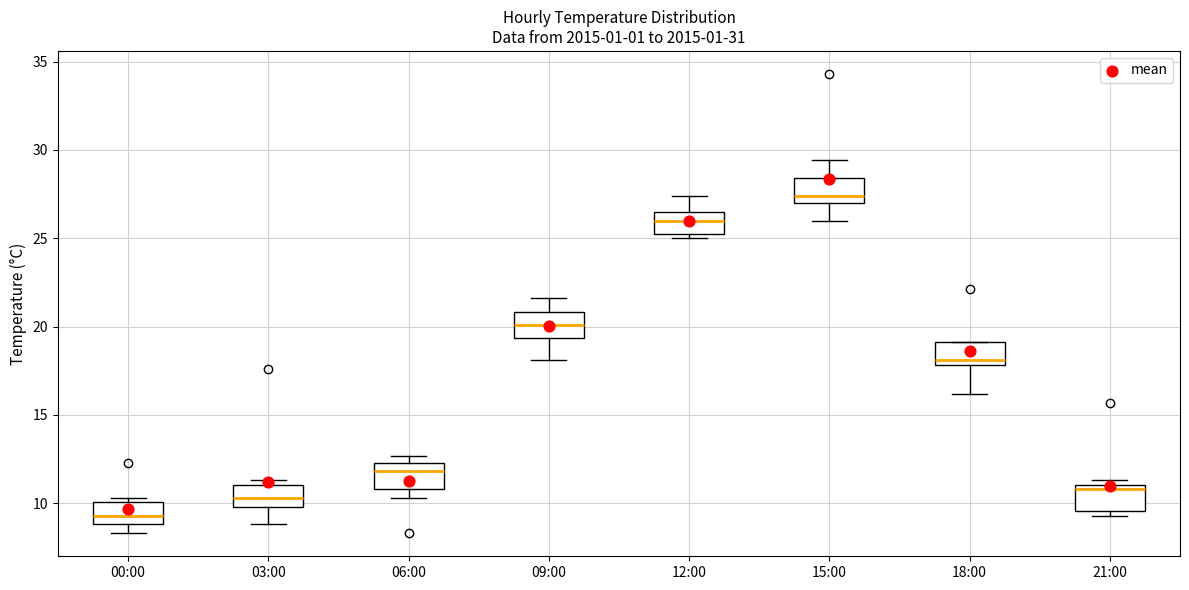

Where is the lower edge of the box for 03:00 on the y-axis? The values are not printed on the chart, so give them approximately, as read against the axis.

10.0